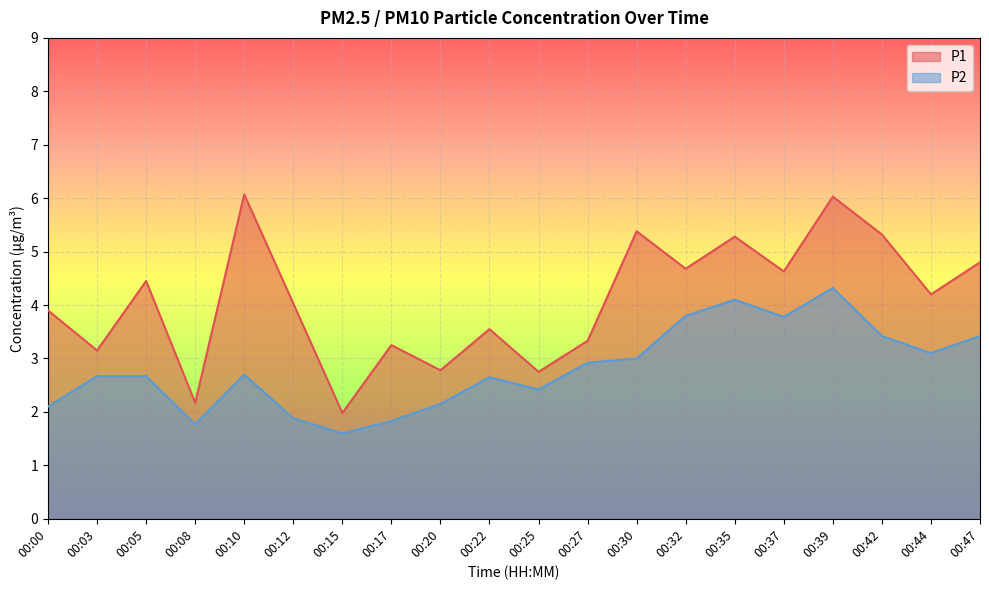

How many data points in P2 are above 2?

16